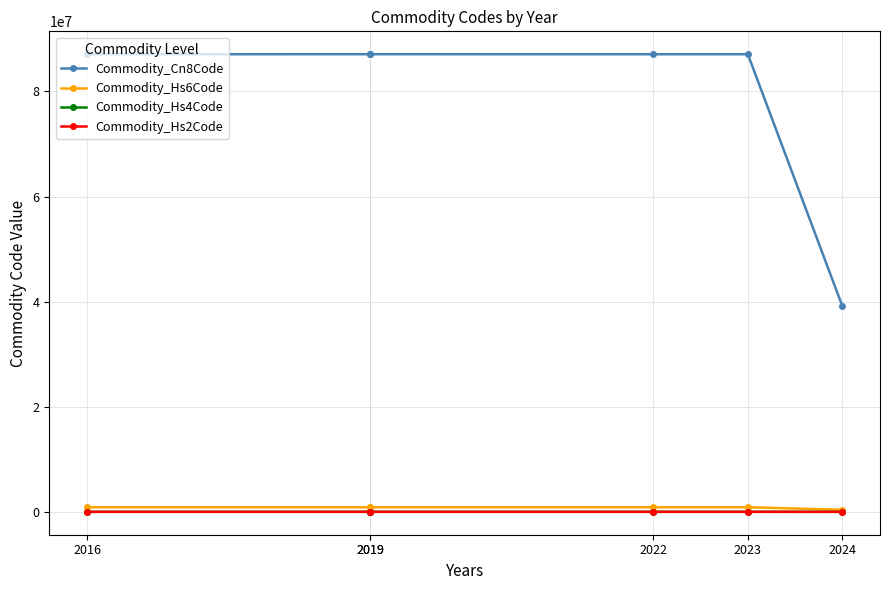

What is the greatest value displayed?

87089997